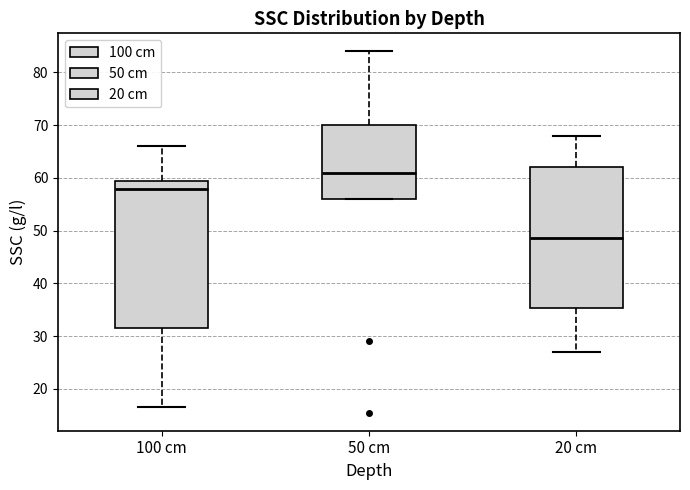

Which box's median line is the lowest?

20 cm